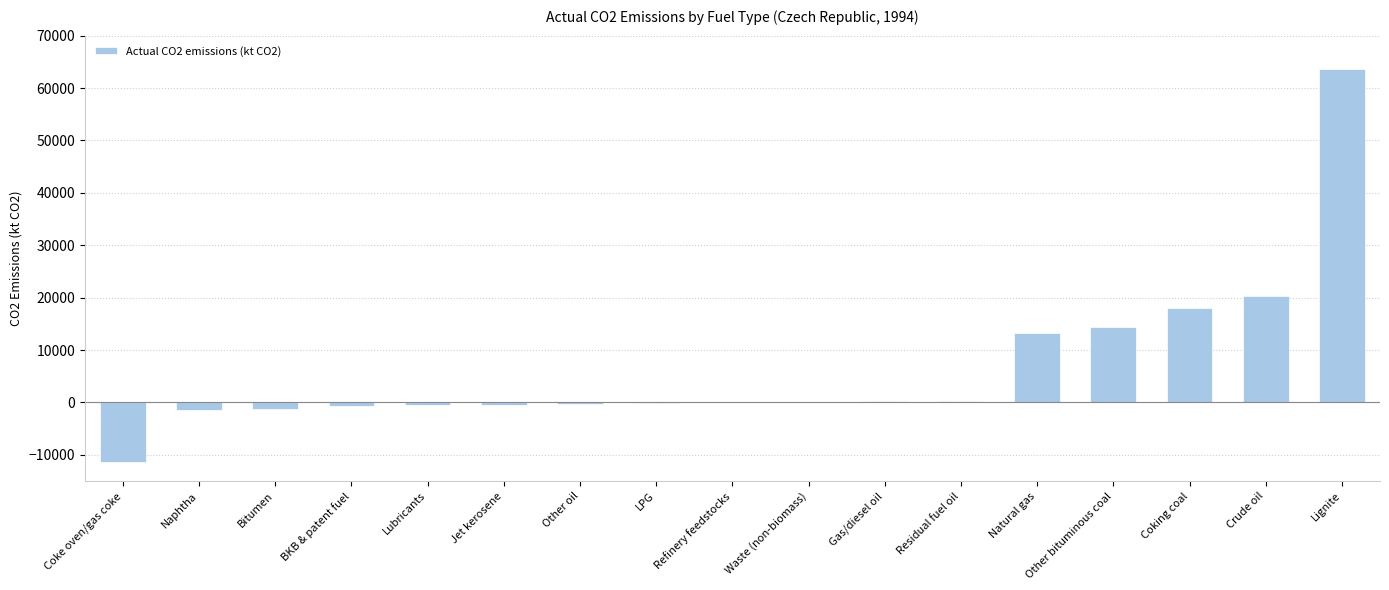

The chart shows a value of 27569.8 at Crude oil. True or false?

False